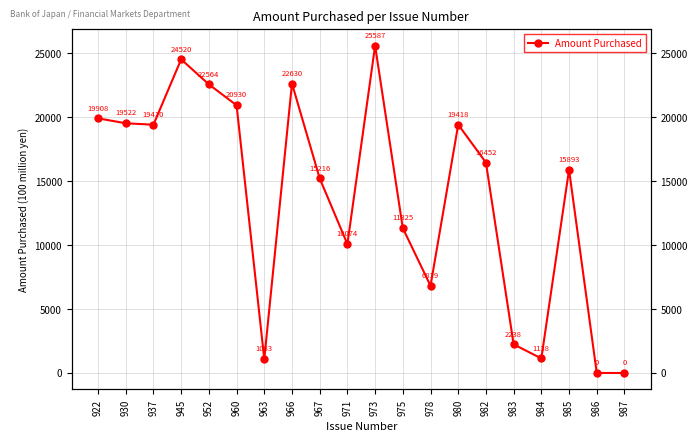

True or false: the data shows 11325 at 975.

True